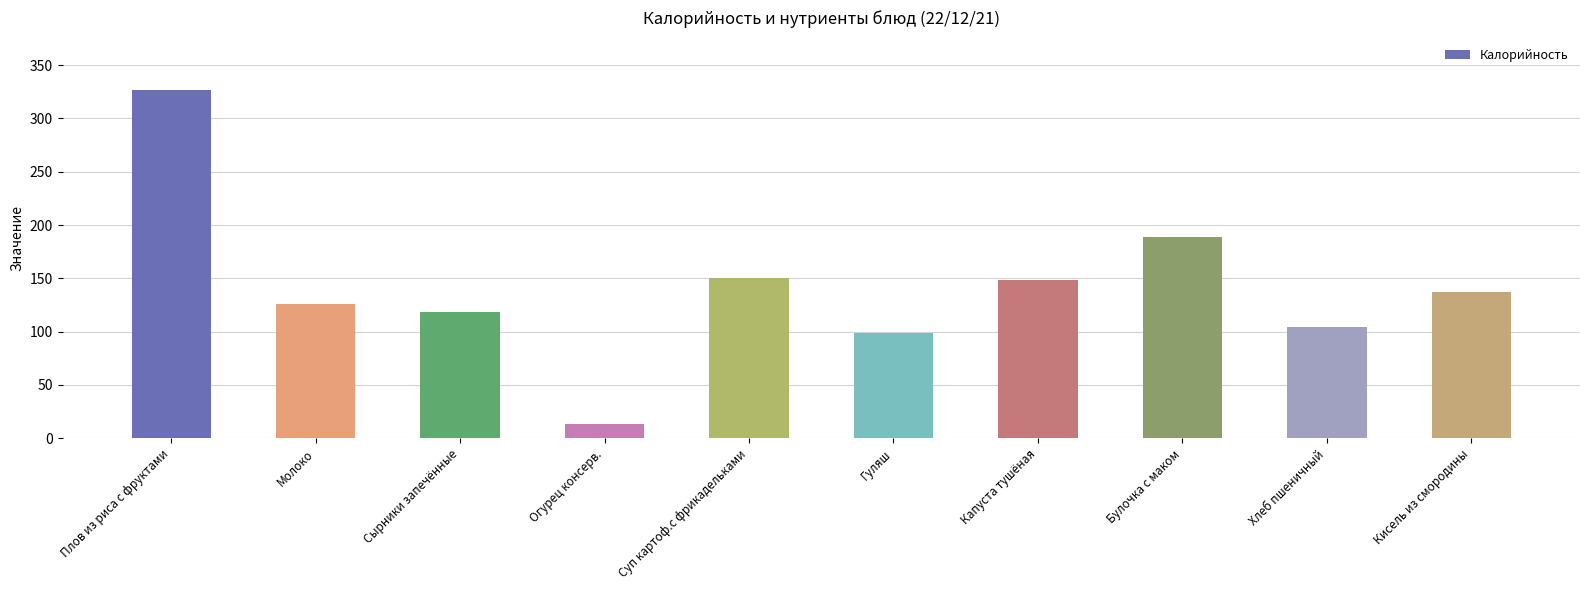

What position from the left is Булочка с маком?

8